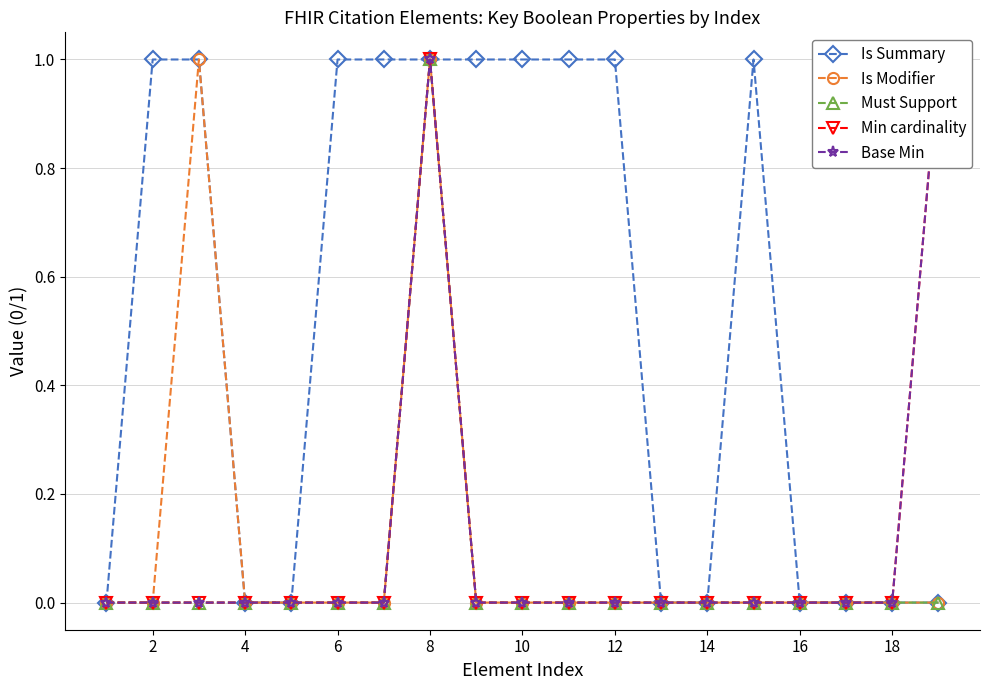

Which series has the largest range (max minus min)?

Is Summary